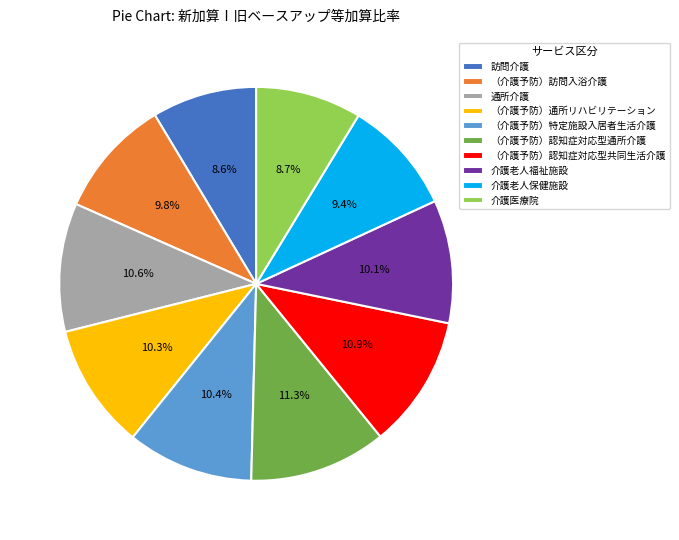

True or false: 訪問介護 accounts for 14% of the total.

False